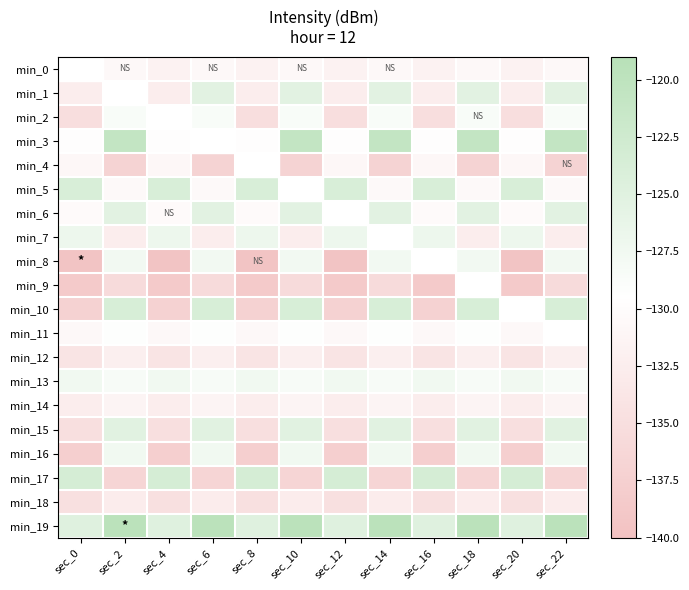

Reading left to right, list all the values displayed in this chart.

min_0: sec_0=-131.7	sec_2=-130.7	sec_4=-131.7	sec_6=-130.7	sec_8=-131.7	sec_10=-130.7	sec_12=-131.7	sec_14=-130.7	sec_16=-131.7	sec_18=-130.7	sec_20=-131.7	sec_22=-130.7
min_1: sec_0=-132.4	sec_2=-125.4	sec_4=-132.4	sec_6=-125.4	sec_8=-132.4	sec_10=-125.4	sec_12=-132.4	sec_14=-125.4	sec_16=-132.4	sec_18=-125.4	sec_20=-132.4	sec_22=-125.4
min_2: sec_0=-135.1	sec_2=-128.5	sec_4=-135.1	sec_6=-128.5	sec_8=-135.1	sec_10=-128.5	sec_12=-135.1	sec_14=-128.5	sec_16=-135.1	sec_18=-128.5	sec_20=-135.1	sec_22=-128.5
min_3: sec_0=-129.8	sec_2=-120.7	sec_4=-129.8	sec_6=-120.7	sec_8=-129.8	sec_10=-120.7	sec_12=-129.8	sec_14=-120.7	sec_16=-129.8	sec_18=-120.7	sec_20=-129.8	sec_22=-120.7
min_4: sec_0=-130.8	sec_2=-137.0	sec_4=-130.8	sec_6=-137.0	sec_8=-130.8	sec_10=-137.0	sec_12=-130.8	sec_14=-137.0	sec_16=-130.8	sec_18=-137.0	sec_20=-130.8	sec_22=-137.0
min_5: sec_0=-123.9	sec_2=-130.5	sec_4=-123.9	sec_6=-130.5	sec_8=-123.9	sec_10=-130.5	sec_12=-123.9	sec_14=-130.5	sec_16=-123.9	sec_18=-130.5	sec_20=-123.9	sec_22=-130.5
min_6: sec_0=-130.2	sec_2=-125.3	sec_4=-130.2	sec_6=-125.3	sec_8=-130.2	sec_10=-125.3	sec_12=-130.2	sec_14=-125.3	sec_16=-130.2	sec_18=-125.3	sec_20=-130.2	sec_22=-125.3
min_7: sec_0=-126.9	sec_2=-132.5	sec_4=-126.9	sec_6=-132.5	sec_8=-126.9	sec_10=-132.5	sec_12=-126.9	sec_14=-132.5	sec_16=-126.9	sec_18=-132.5	sec_20=-126.9	sec_22=-132.5
min_8: sec_0=-139.6	sec_2=-127.7	sec_4=-139.6	sec_6=-127.7	sec_8=-139.6	sec_10=-127.7	sec_12=-139.6	sec_14=-127.7	sec_16=-139.6	sec_18=-127.7	sec_20=-139.6	sec_22=-127.7
min_9: sec_0=-138.5	sec_2=-135.5	sec_4=-138.5	sec_6=-135.5	sec_8=-138.5	sec_10=-135.5	sec_12=-138.5	sec_14=-135.5	sec_16=-138.5	sec_18=-135.5	sec_20=-138.5	sec_22=-135.5
min_10: sec_0=-137.2	sec_2=-123.7	sec_4=-137.2	sec_6=-123.7	sec_8=-137.2	sec_10=-123.7	sec_12=-137.2	sec_14=-123.7	sec_16=-137.2	sec_18=-123.7	sec_20=-137.2	sec_22=-123.7
min_11: sec_0=-130.6	sec_2=-129.2	sec_4=-130.6	sec_6=-129.2	sec_8=-130.6	sec_10=-129.2	sec_12=-130.6	sec_14=-129.2	sec_16=-130.6	sec_18=-129.2	sec_20=-130.6	sec_22=-129.2
min_12: sec_0=-134.0	sec_2=-132.2	sec_4=-134.0	sec_6=-132.2	sec_8=-134.0	sec_10=-132.2	sec_12=-134.0	sec_14=-132.2	sec_16=-134.0	sec_18=-132.2	sec_20=-134.0	sec_22=-132.2
min_13: sec_0=-127.5	sec_2=-128.4	sec_4=-127.5	sec_6=-128.4	sec_8=-127.5	sec_10=-128.4	sec_12=-127.5	sec_14=-128.4	sec_16=-127.5	sec_18=-128.4	sec_20=-127.5	sec_22=-128.4
min_14: sec_0=-132.6	sec_2=-131.4	sec_4=-132.6	sec_6=-131.4	sec_8=-132.6	sec_10=-131.4	sec_12=-132.6	sec_14=-131.4	sec_16=-132.6	sec_18=-131.4	sec_20=-132.6	sec_22=-131.4
min_15: sec_0=-135.0	sec_2=-125.1	sec_4=-135.0	sec_6=-125.1	sec_8=-135.0	sec_10=-125.1	sec_12=-135.0	sec_14=-125.1	sec_16=-135.0	sec_18=-125.1	sec_20=-135.0	sec_22=-125.1
min_16: sec_0=-137.6	sec_2=-127.5	sec_4=-137.6	sec_6=-127.5	sec_8=-137.6	sec_10=-127.5	sec_12=-137.6	sec_14=-127.5	sec_16=-137.6	sec_18=-127.5	sec_20=-137.6	sec_22=-127.5
min_17: sec_0=-123.4	sec_2=-136.7	sec_4=-123.4	sec_6=-136.7	sec_8=-123.4	sec_10=-136.7	sec_12=-123.4	sec_14=-136.7	sec_16=-123.4	sec_18=-136.7	sec_20=-123.4	sec_22=-136.7
min_18: sec_0=-134.7	sec_2=-132.6	sec_4=-134.7	sec_6=-132.6	sec_8=-134.7	sec_10=-132.6	sec_12=-134.7	sec_14=-132.6	sec_16=-134.7	sec_18=-132.6	sec_20=-134.7	sec_22=-132.6
min_19: sec_0=-124.9	sec_2=-119.7	sec_4=-124.9	sec_6=-119.7	sec_8=-124.9	sec_10=-119.7	sec_12=-124.9	sec_14=-119.7	sec_16=-124.9	sec_18=-119.7	sec_20=-124.9	sec_22=-119.7